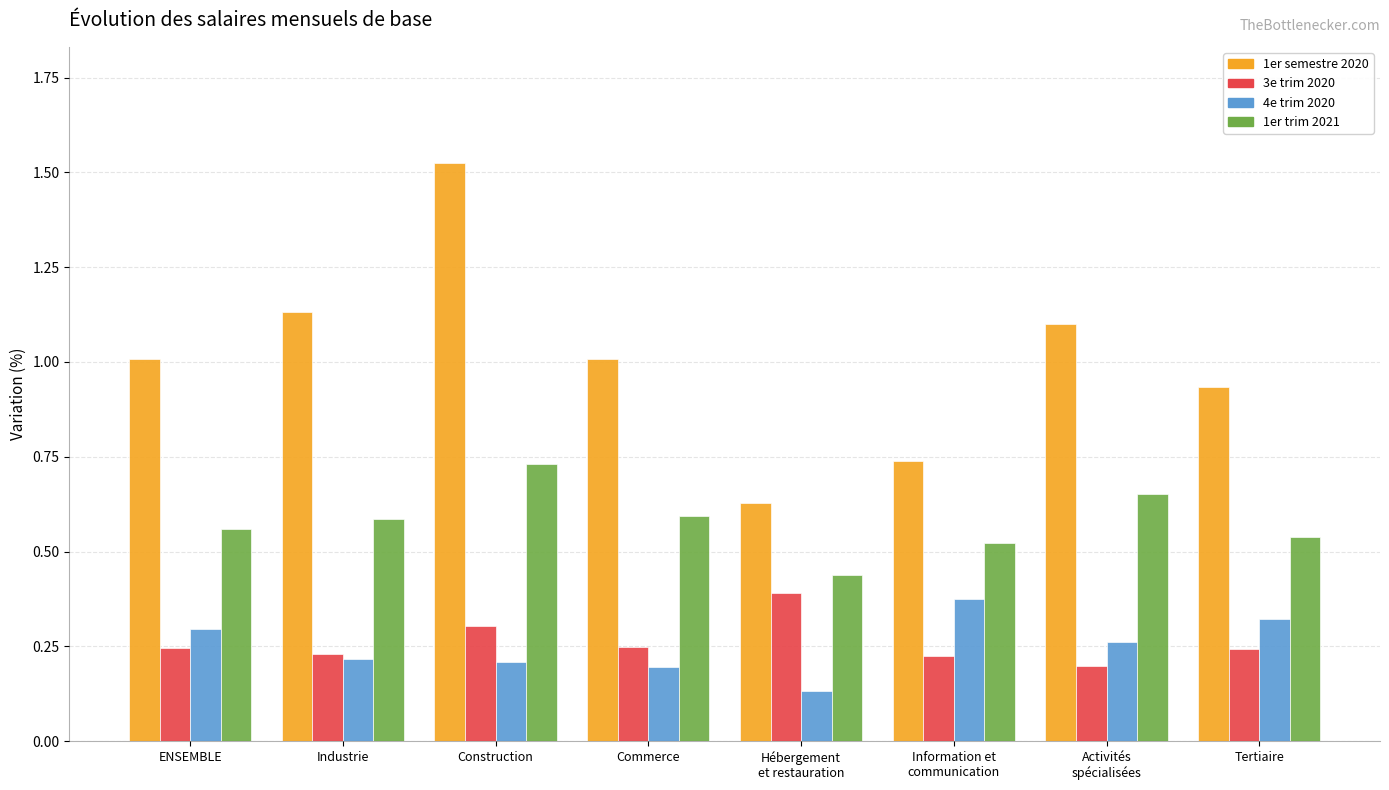

Which series has the largest total across all categories?

1er semestre 2020